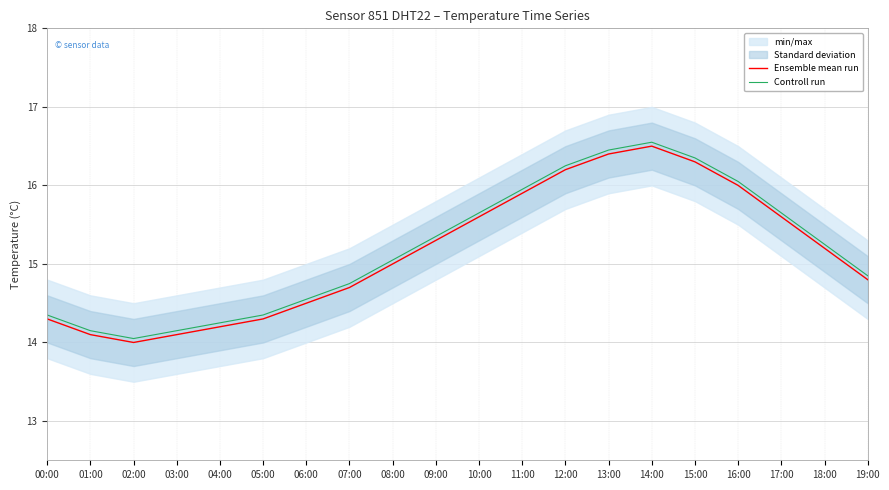

What position from the right is 05:00?

15